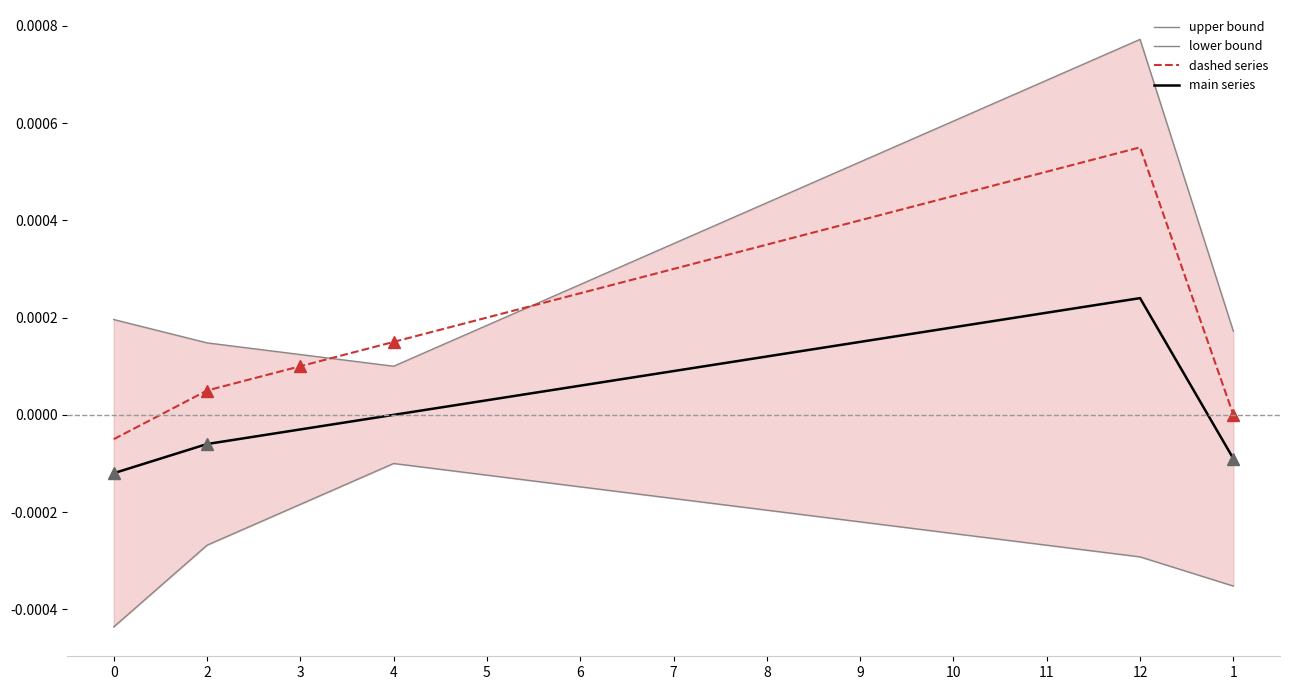

At which category is the sum across all series the highest?

12